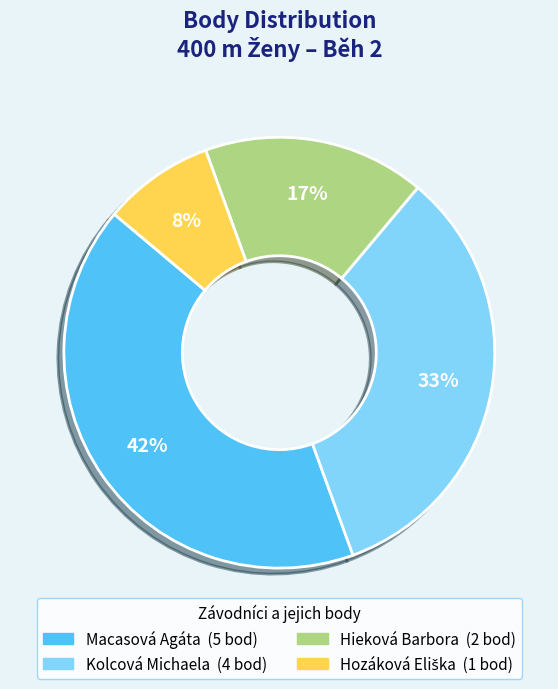

Which slice is the largest?

Macasová Agáta